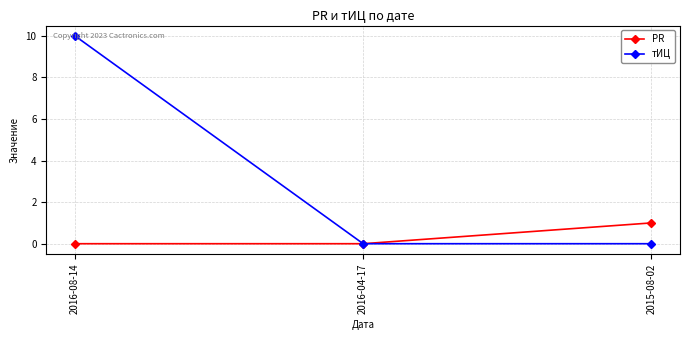

At which category does the chart reach its peak across all series?

2016-08-14